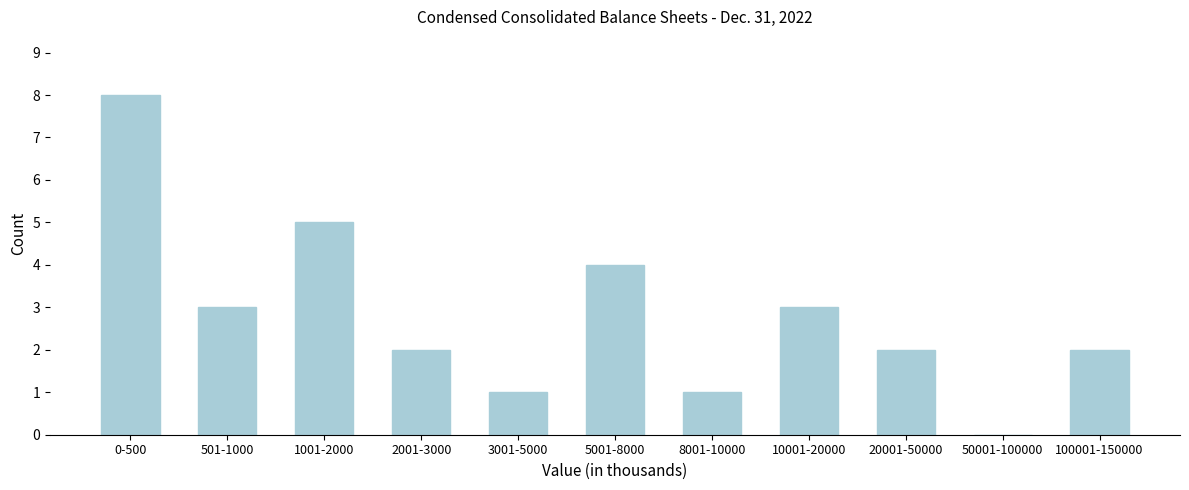

Reading left to right, what are all the values shown in this chart?

0-500=8	501-1000=3	1001-2000=5	2001-3000=2	3001-5000=1	5001-8000=4	8001-10000=1	10001-20000=3	20001-50000=2	50001-100000=0	100001-150000=2